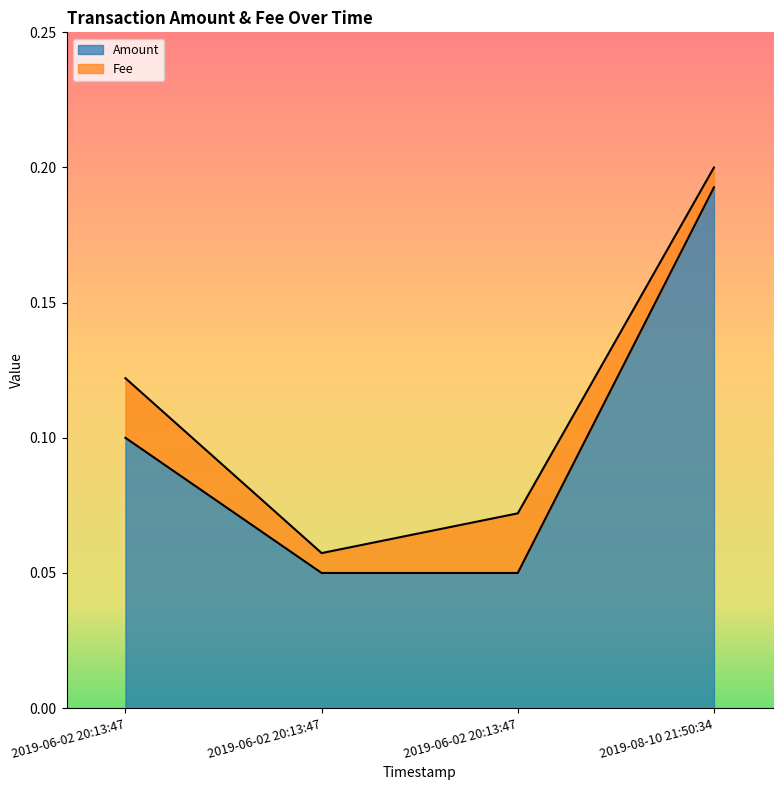

Is it true that the value at 2019-06-02 20:13:47 is 0.1?

True